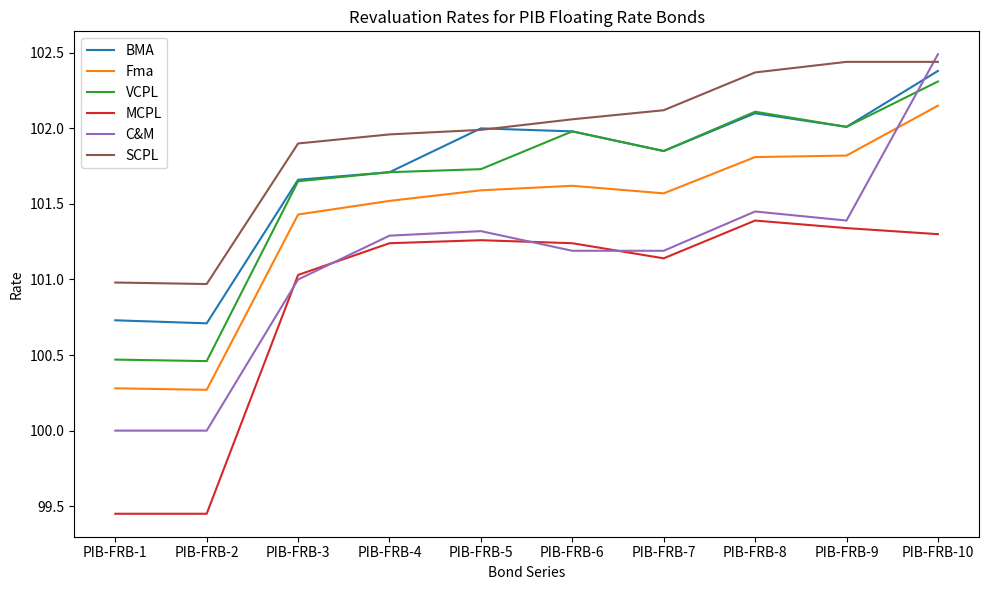

Which series changed the most between PIB-FRB-1 and PIB-FRB-9?

MCPL